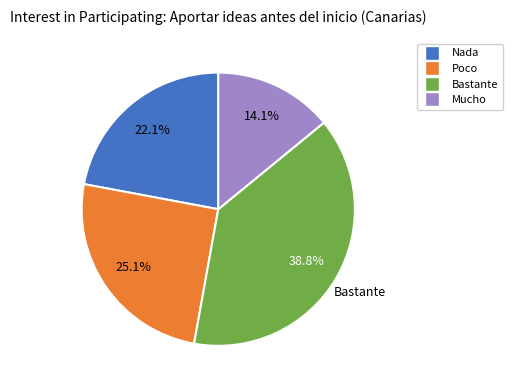

Does any single category account for the majority?

No